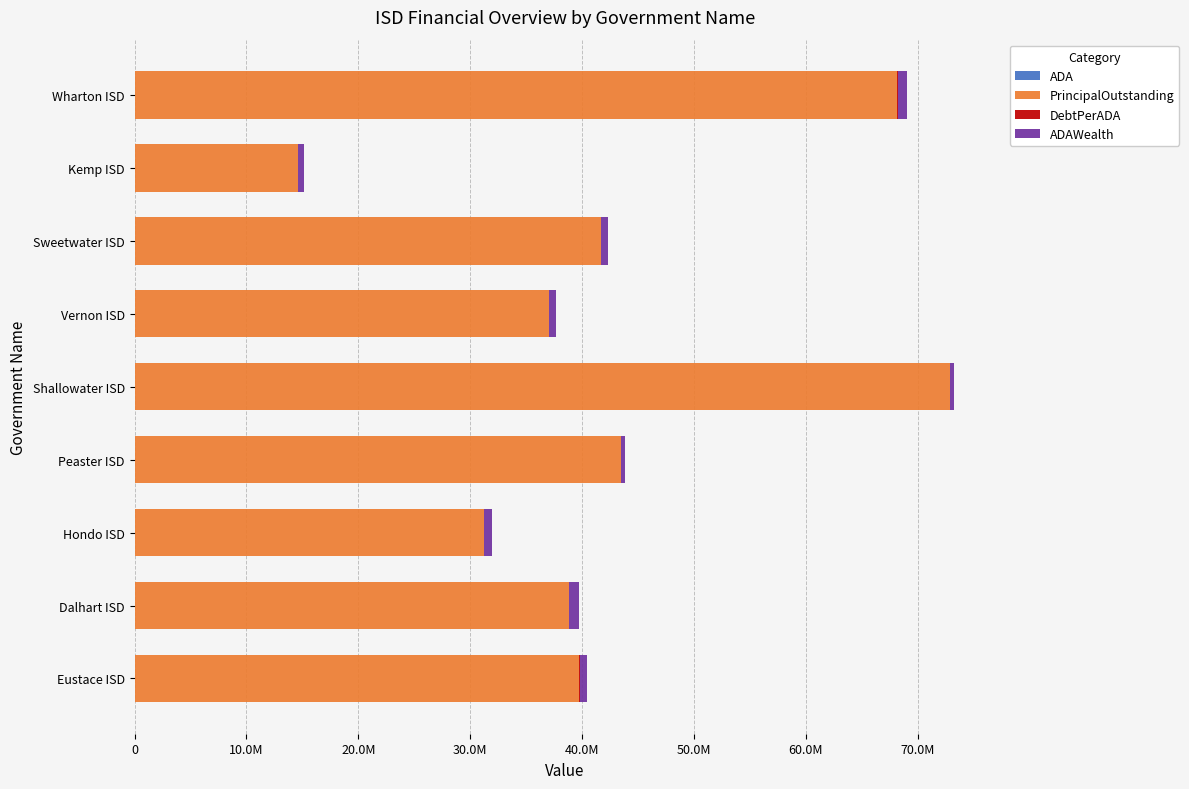

Reading left to right, transcribe all the data shown in this chart.

ADA: 1653.1	1650.1	1646.0	1625.2	1625.0	1623.8	1622.5	1605.0	1597.2
PrincipalOutstanding: 68165000.0	14624989.9	41695000.0	37035000.0	72875000.0	43432306.0	31240000.0	38800000.0	39745000.0
DebtPerADA: 41235.1	8863.3	25331.1	22788.7	44846.4	26748.1	19254.5	24174.6	24883.7
ADAWealth: 858748.3	513156.8	635596.9	598366.2	303536.2	402186.8	696957.6	890937.4	690114.7